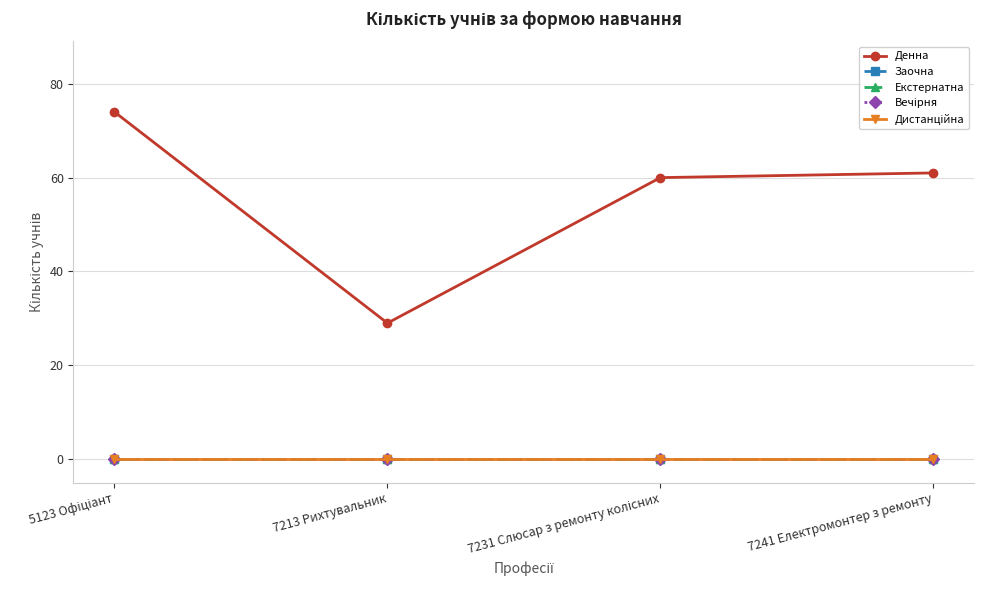

What is the total value across all series at 7241 Електромонтер з ремонту?

61